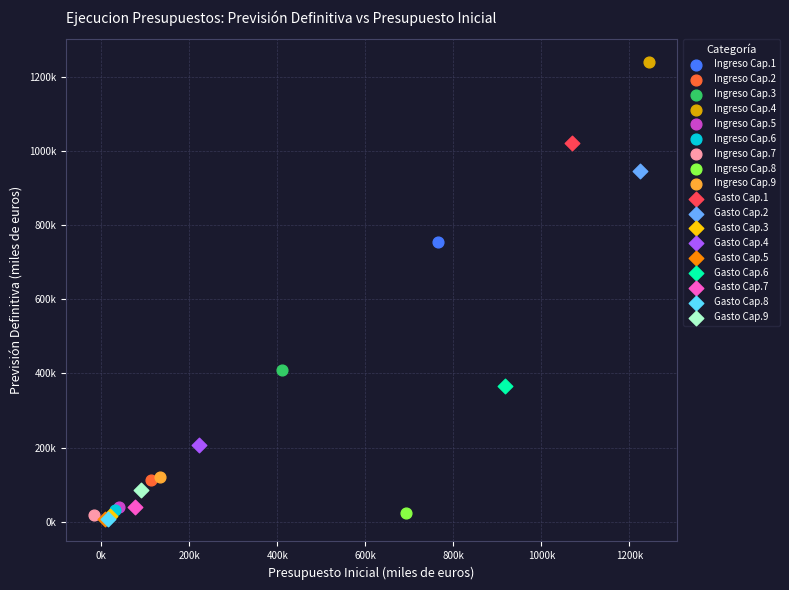

What are all the series names shown in the legend?

Ingreso Cap.1, Ingreso Cap.2, Ingreso Cap.3, Ingreso Cap.4, Ingreso Cap.5, Ingreso Cap.6, Ingreso Cap.7, Ingreso Cap.8, Ingreso Cap.9, Gasto Cap.1, Gasto Cap.2, Gasto Cap.3, Gasto Cap.4, Gasto Cap.5, Gasto Cap.6, Gasto Cap.7, Gasto Cap.8, Gasto Cap.9